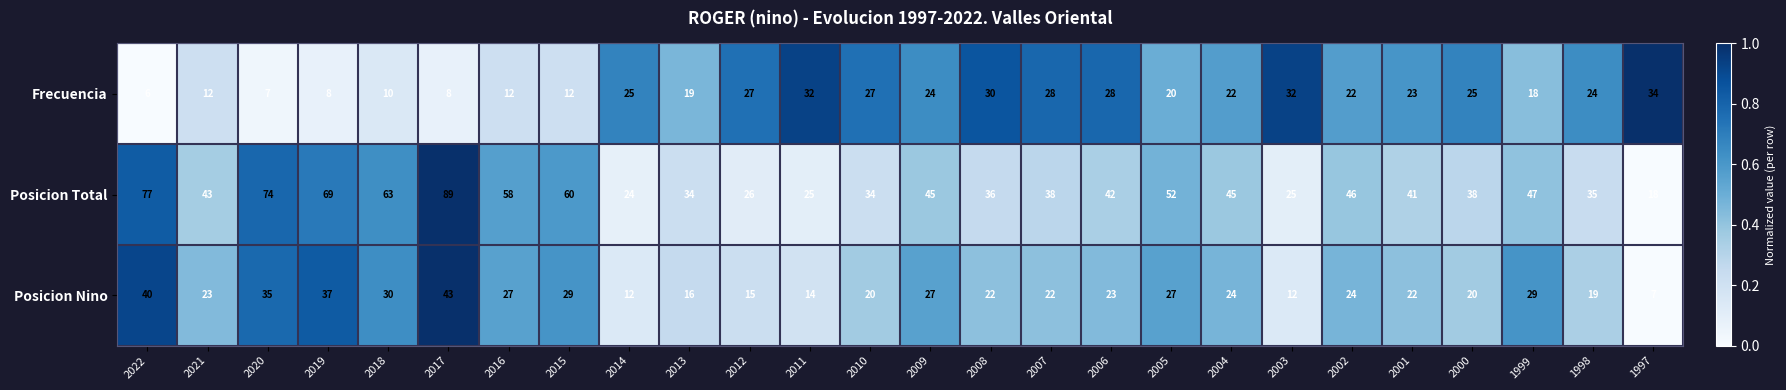

What is the spread (max minus min) of values at 2002?

24